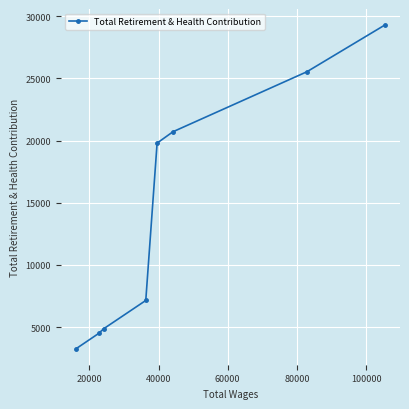

Reading right to left, what are all the values shown in this chart?

29280	25534	20709	19796	7141	4867	4487	3274